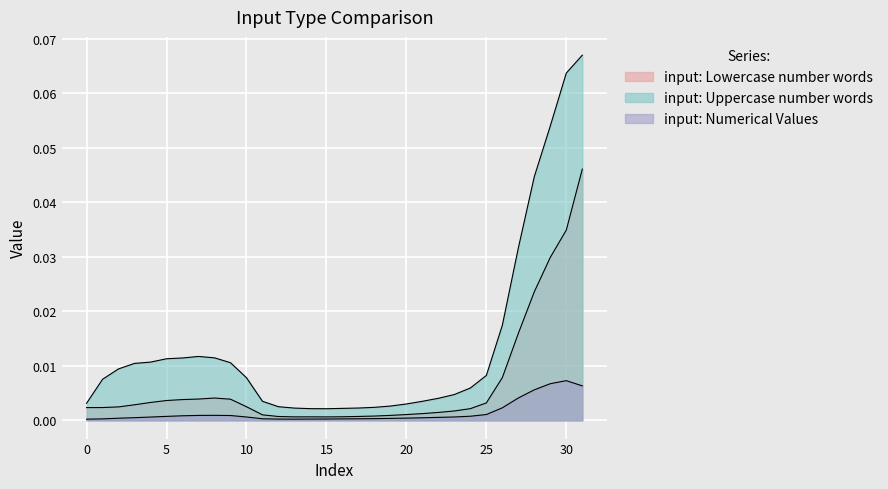

Where is input: Uppercase number words nearest to the value 0?

15